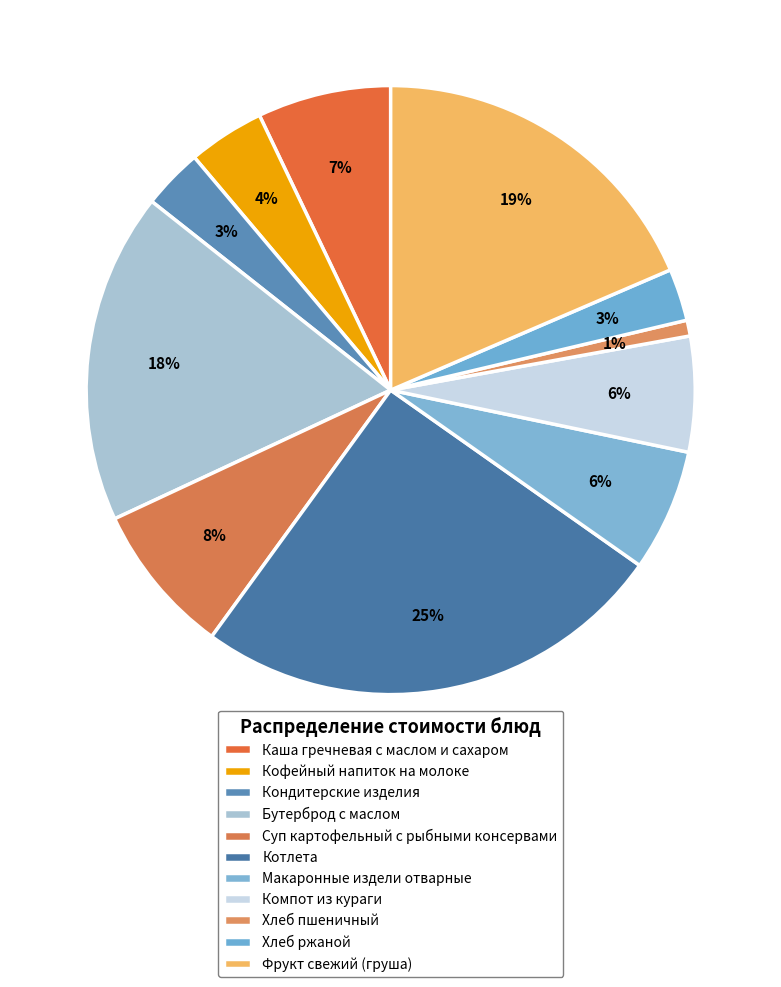

To the nearest percent, what portion does Котлета represent?

25%